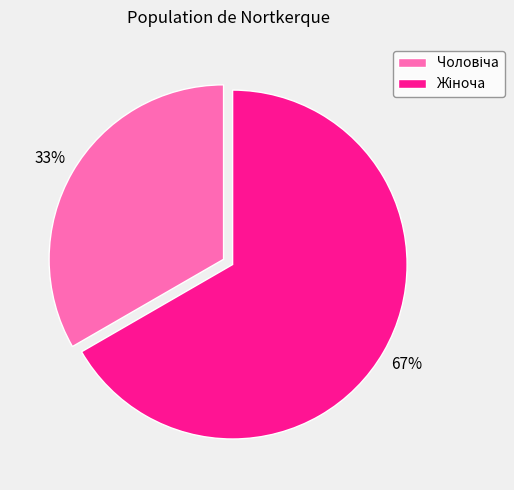

Is there a majority slice in this chart?

Yes